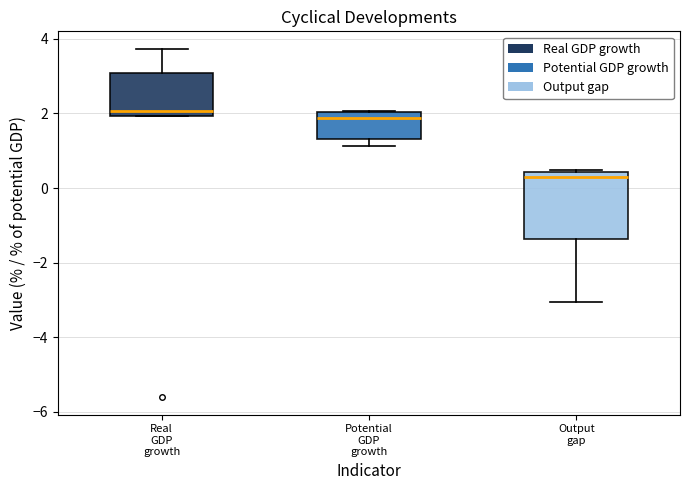

Which box is the tallest, from its lower edge to its upper edge?

Output gap